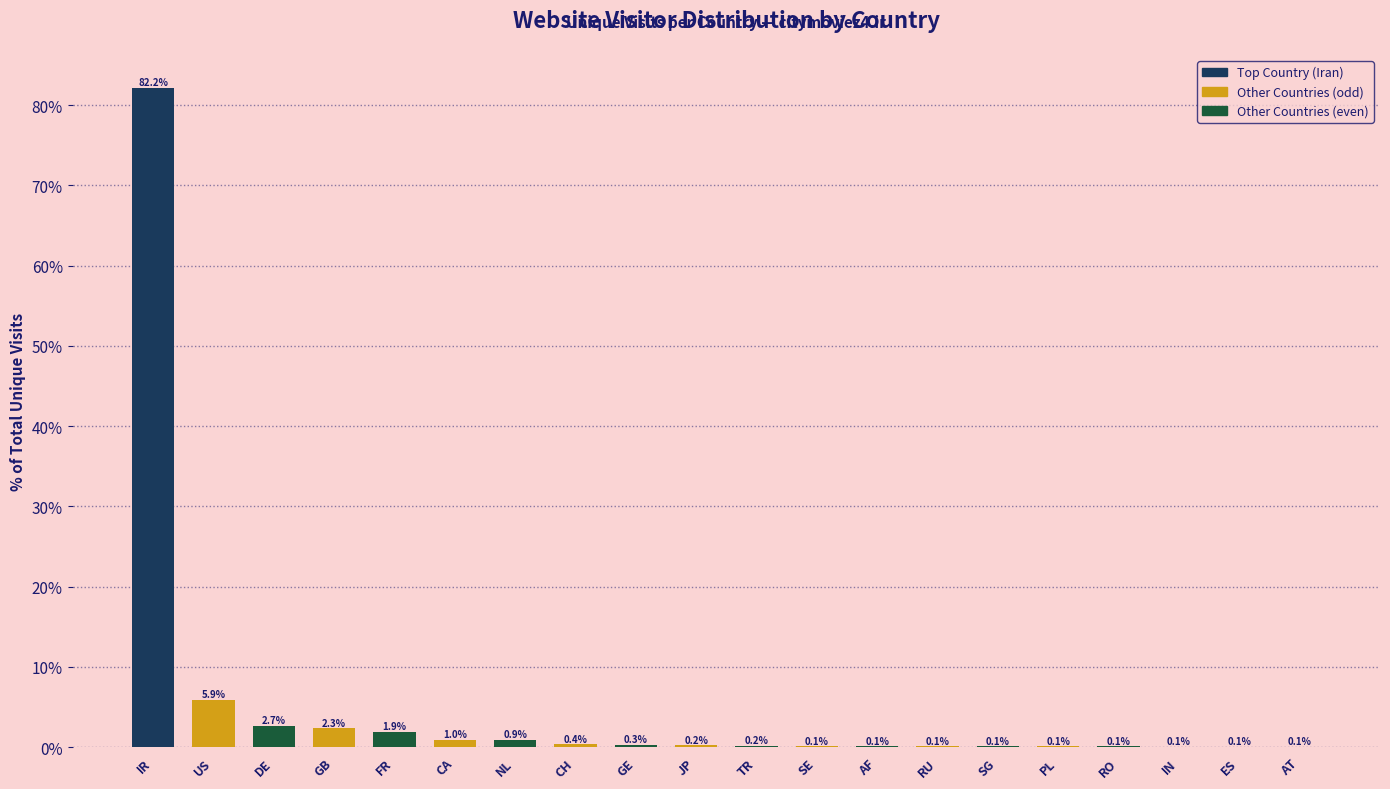

Reading left to right, what are all the values shown in this chart?

IR=82.2	US=5.9	DE=2.7	GB=2.3	FR=1.9	CA=1.0	NL=0.9	CH=0.4	GE=0.3	JP=0.2	TR=0.2	SE=0.1	AF=0.1	RU=0.1	SG=0.1	PL=0.1	RO=0.1	IN=0.1	ES=0.1	AT=0.1